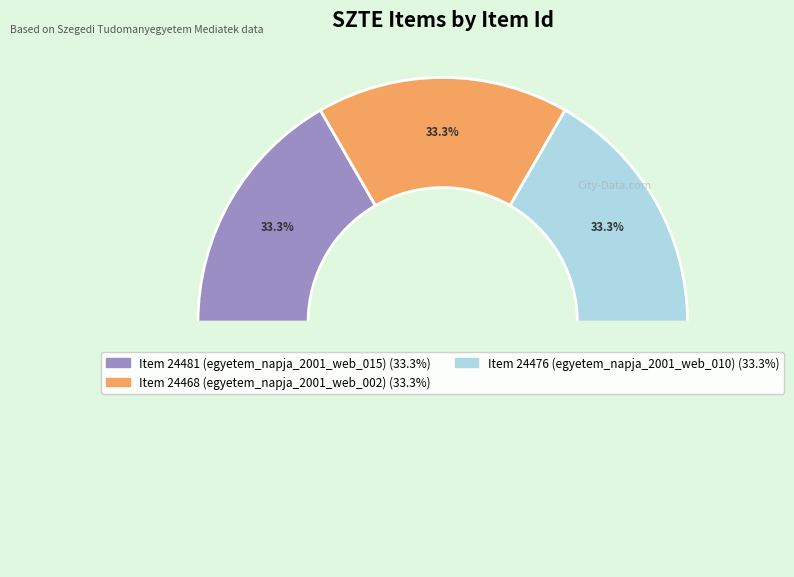

Which slice is the largest?

Item 24481
(egyetem_napja_2001_web_015)